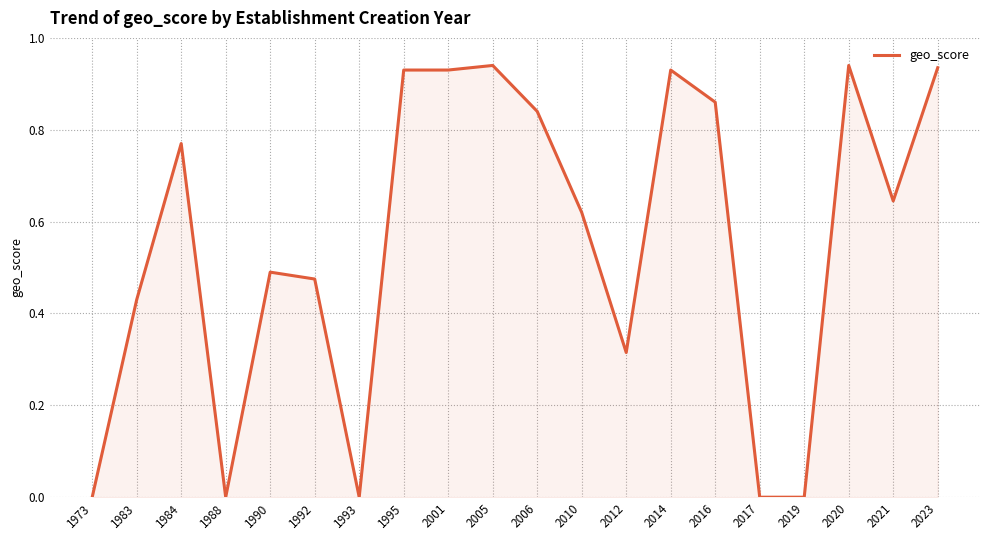

Is it true that the value at 2014 is 1.6?

False